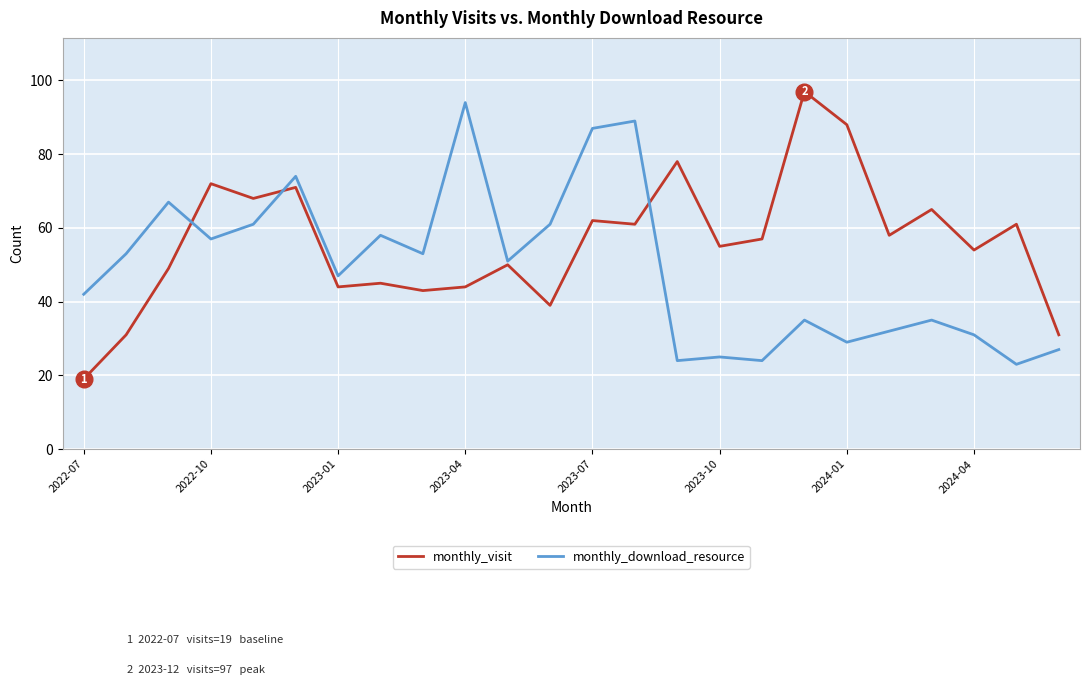

What is the highest value of the monthly_visit series?

97